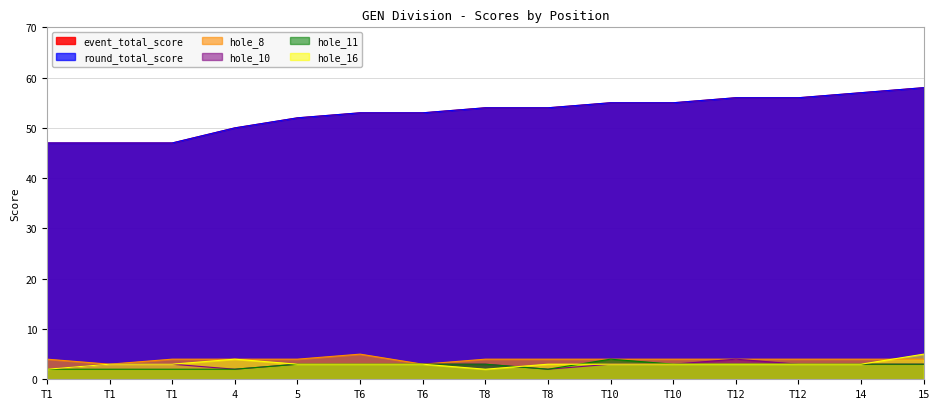

True or false: hole_10 and hole_11 intersect in this chart.

False